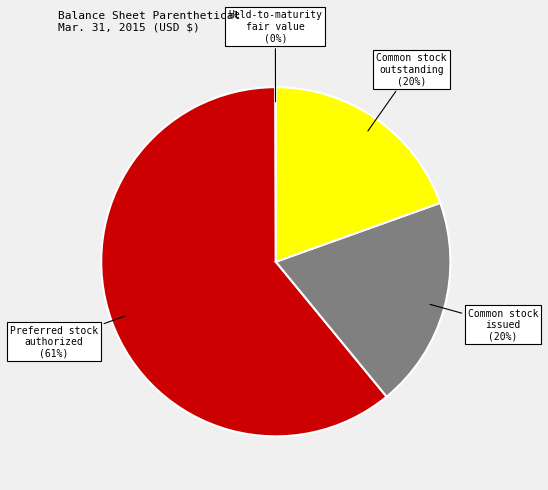

To the nearest percent, what is the average slice percentage?

25%